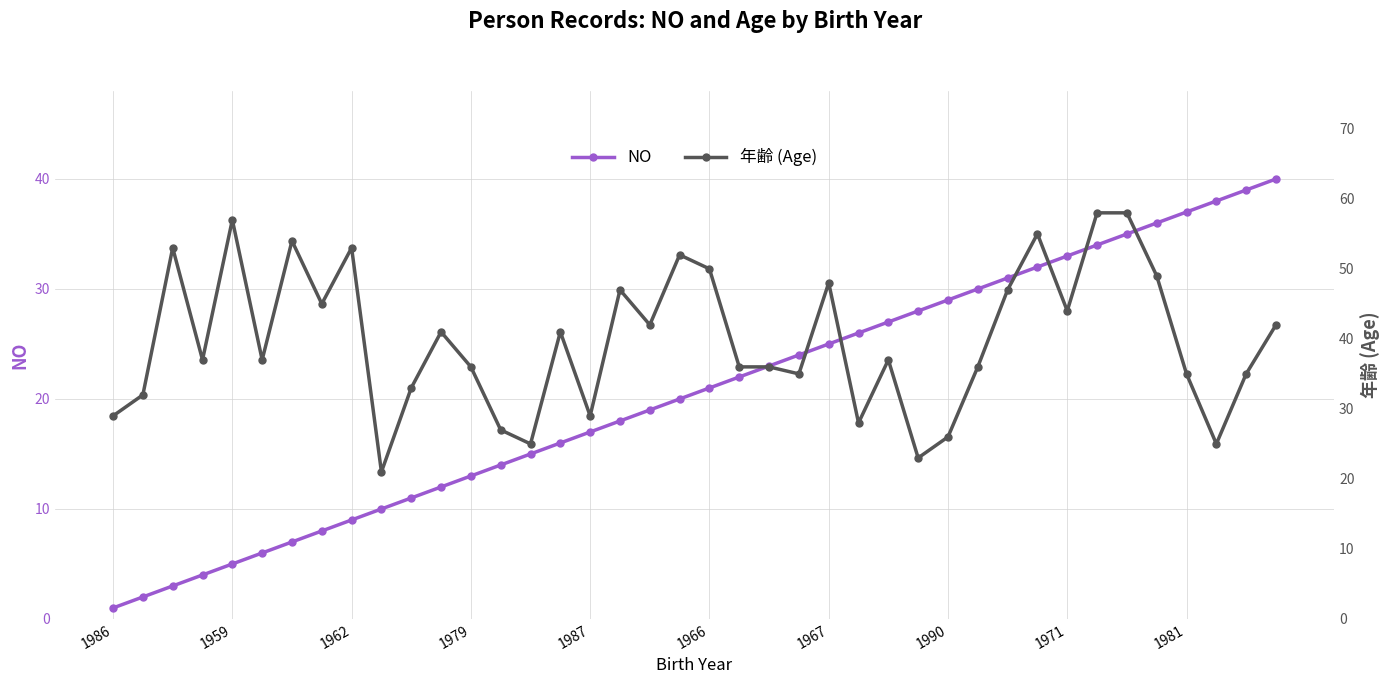

What is the label of the 10th point from the right?

30